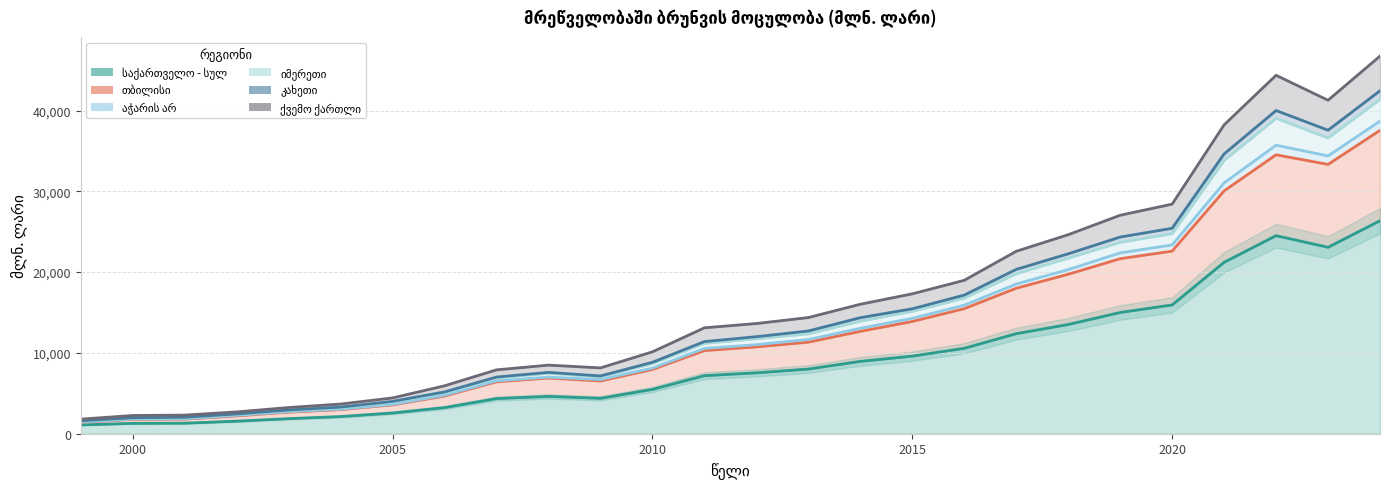

At which category does კახეთი reach its first local valley?

2009